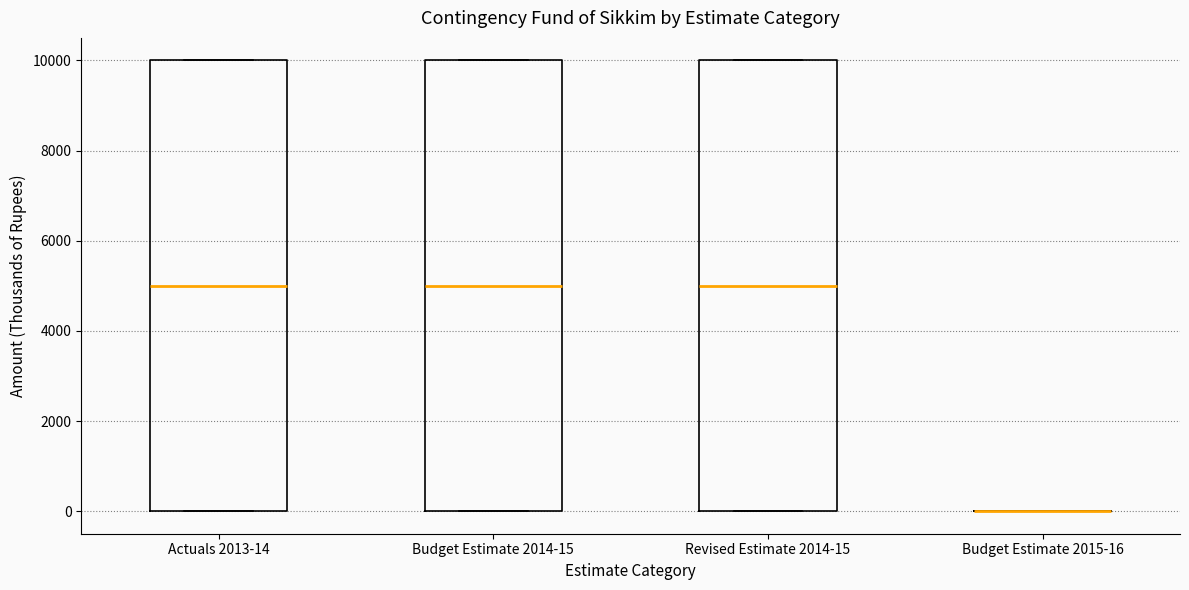

Reading left to right, transcribe this box plot: for each box, give where its median line is, the range the box spans, and where its two whiskers end, as read against the y-axis. The values are not printed on the chart, so give them approximately, as read against the axis.

Actuals 2013-14: median 5000, box 0 to 10000, whiskers 0 to 10000
Budget Estimate 2014-15: median 5000, box 0 to 10000, whiskers 0 to 10000
Revised Estimate 2014-15: median 5000, box 0 to 10000, whiskers 0 to 10000
Budget Estimate 2015-16: box collapsed to a line at 0, whiskers 0 to 0